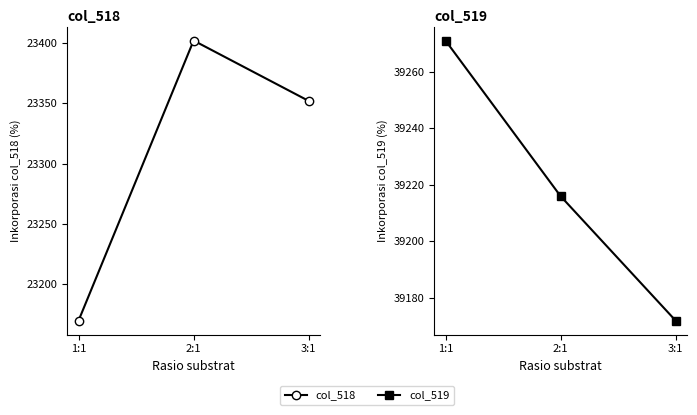

What is the sum of the col_518 values at 1:1 and 2:1?

46572